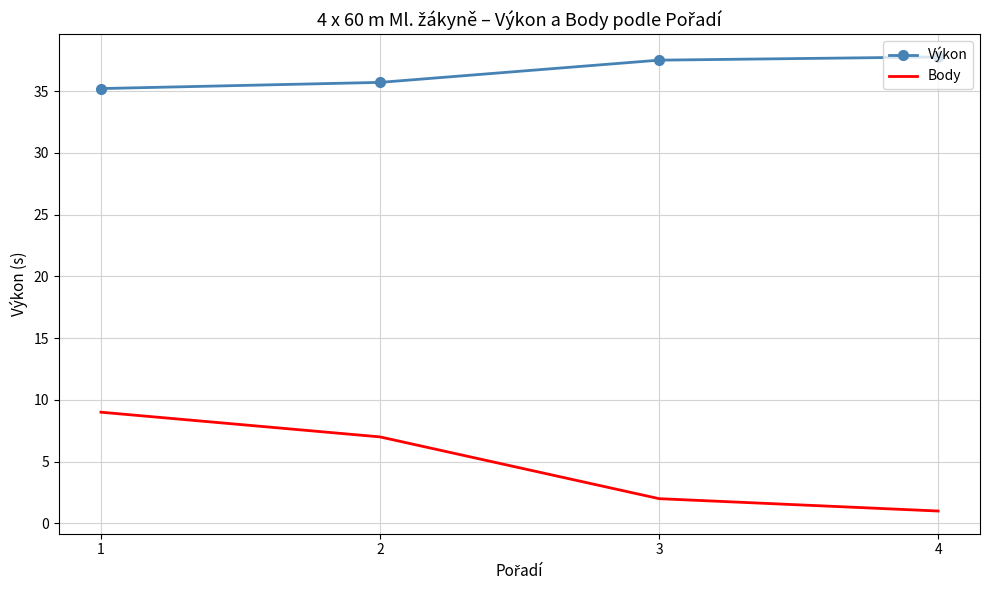

What is the sum of the Body values at 4 and 1?

10.0